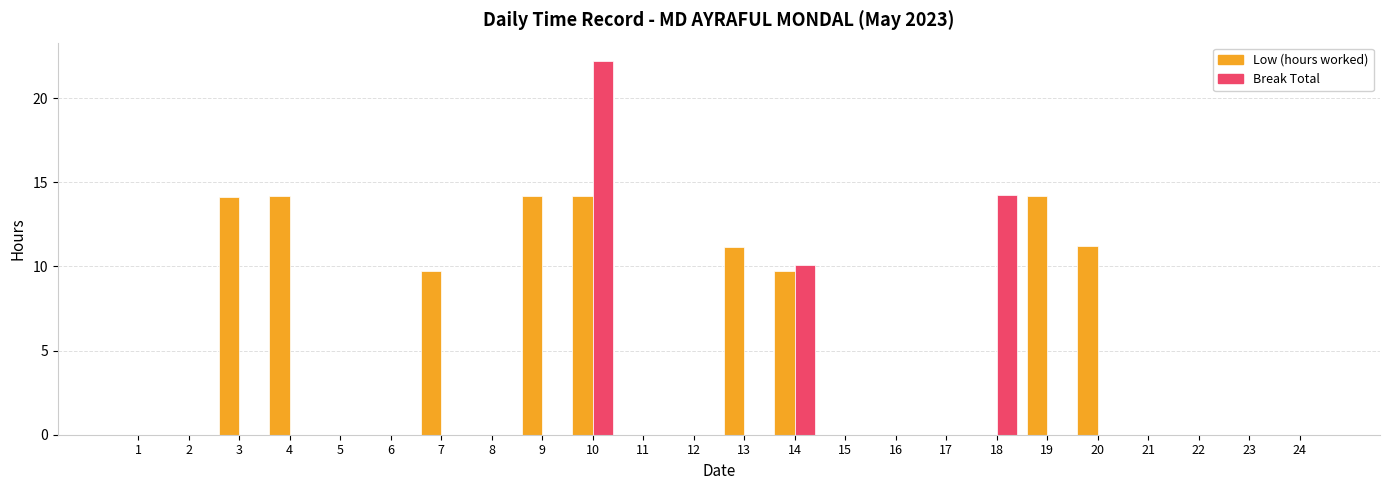

What is the maximum value shown in the chart?

22.2